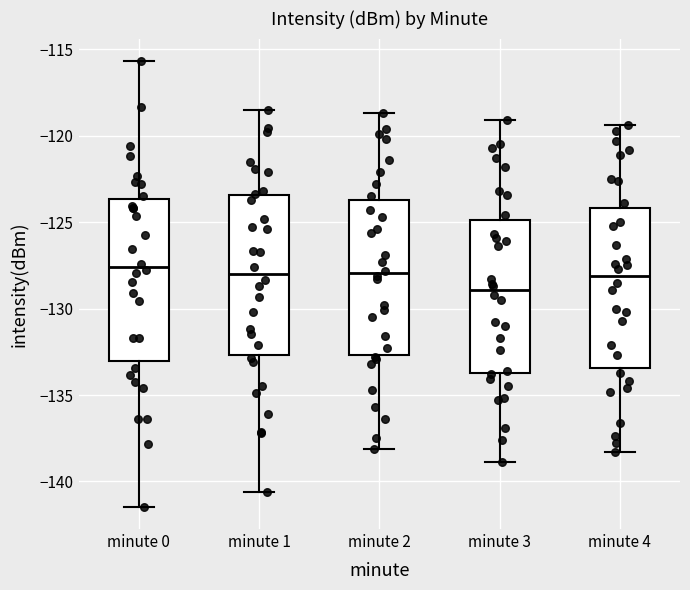

Where does the median line of the box for minute 0 sit on the y-axis? The values are not printed on the chart, so give them approximately, as read against the axis.

-127.5